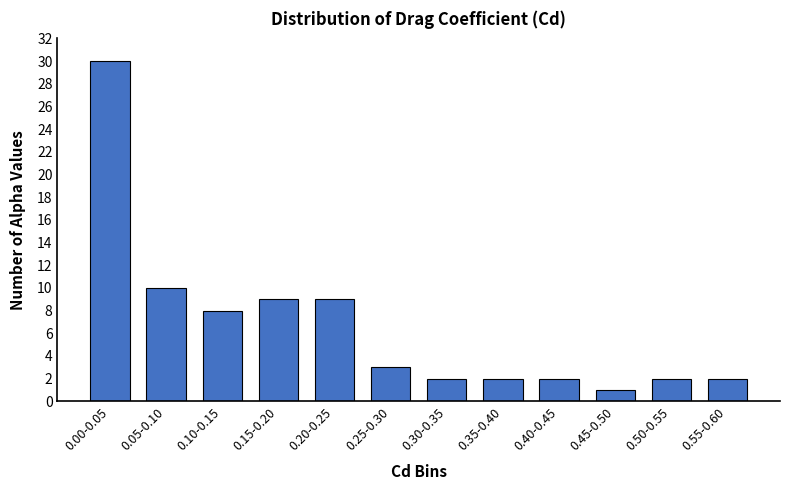

Reading right to left, extract all data points from this chart.

2	2	1	2	2	2	3	9	9	8	10	30